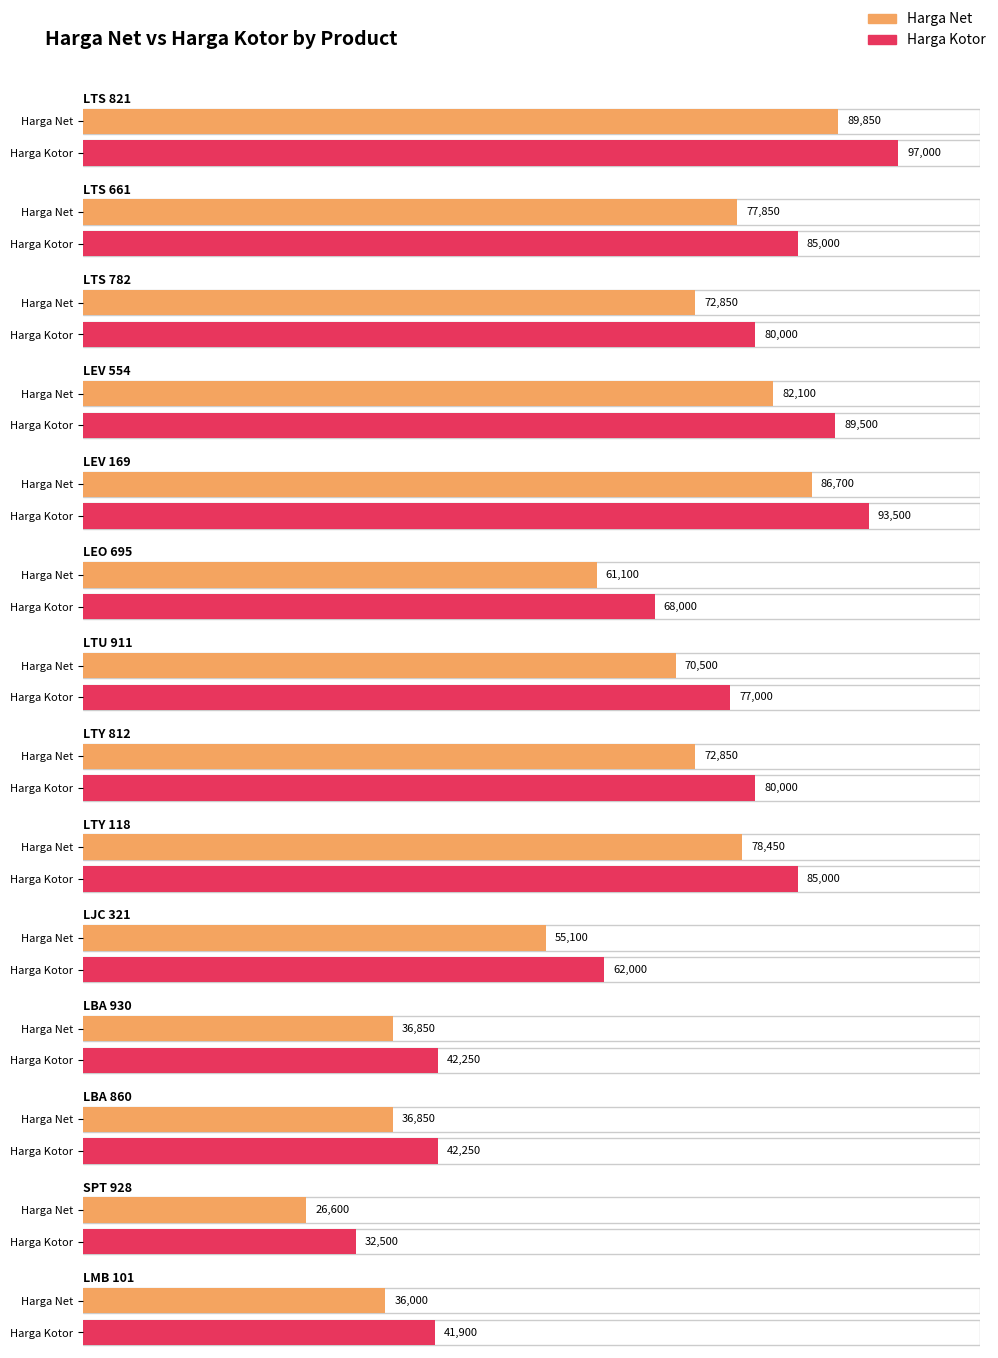

Is it true that Harga Kotor equals 80000 at LTY 812?

True